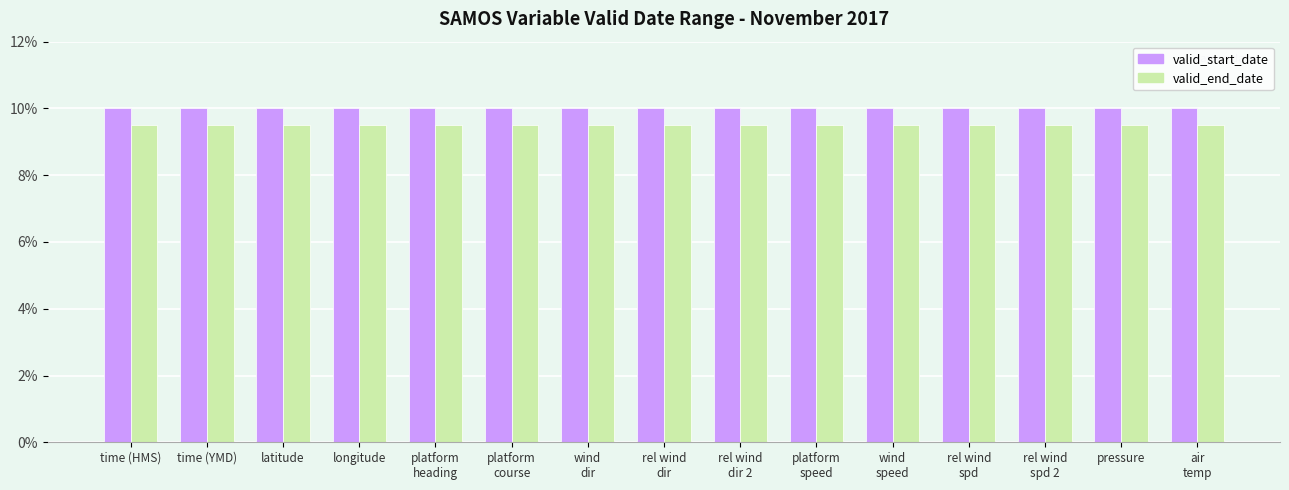

The valid_start_date series shows 6.4 at wind
dir. True or false?

False